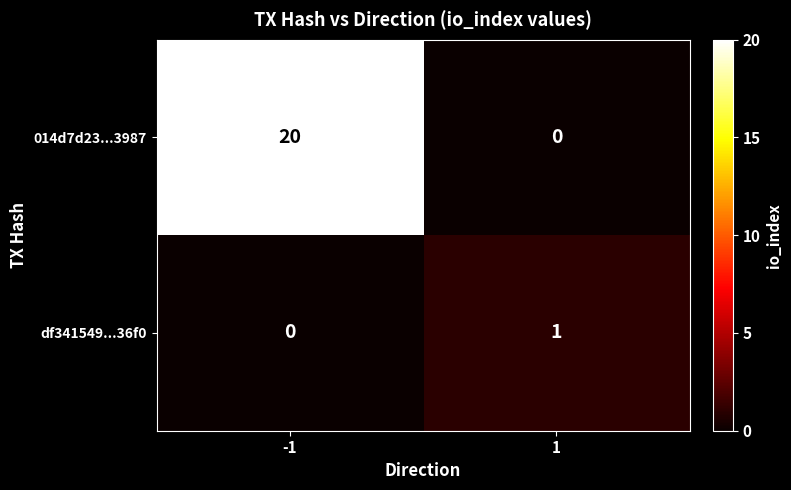

At which category is the sum across all series the highest?

-1